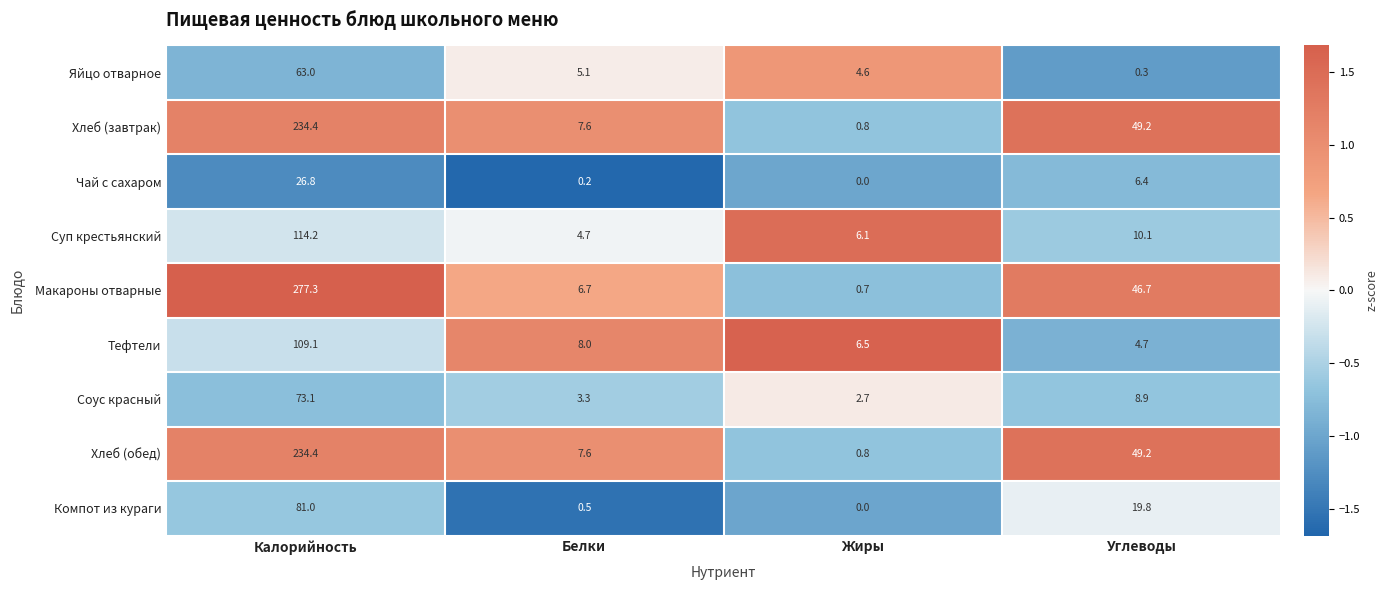

Rank the categories by Чай с сахаром value from highest to lowest.

Калорийность, Углеводы, Белки, Жиры